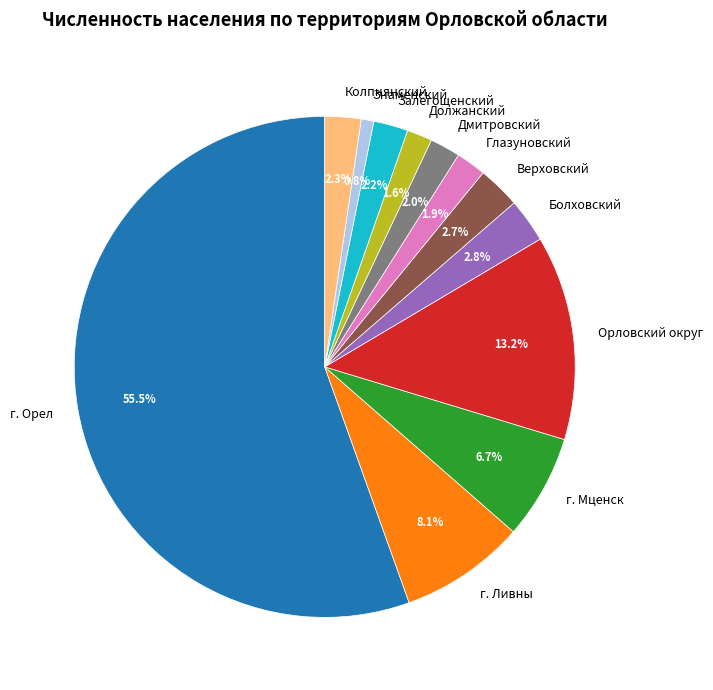

Approximately how many times larger is the value at Дмитровский compared to Знаменский?

2.4